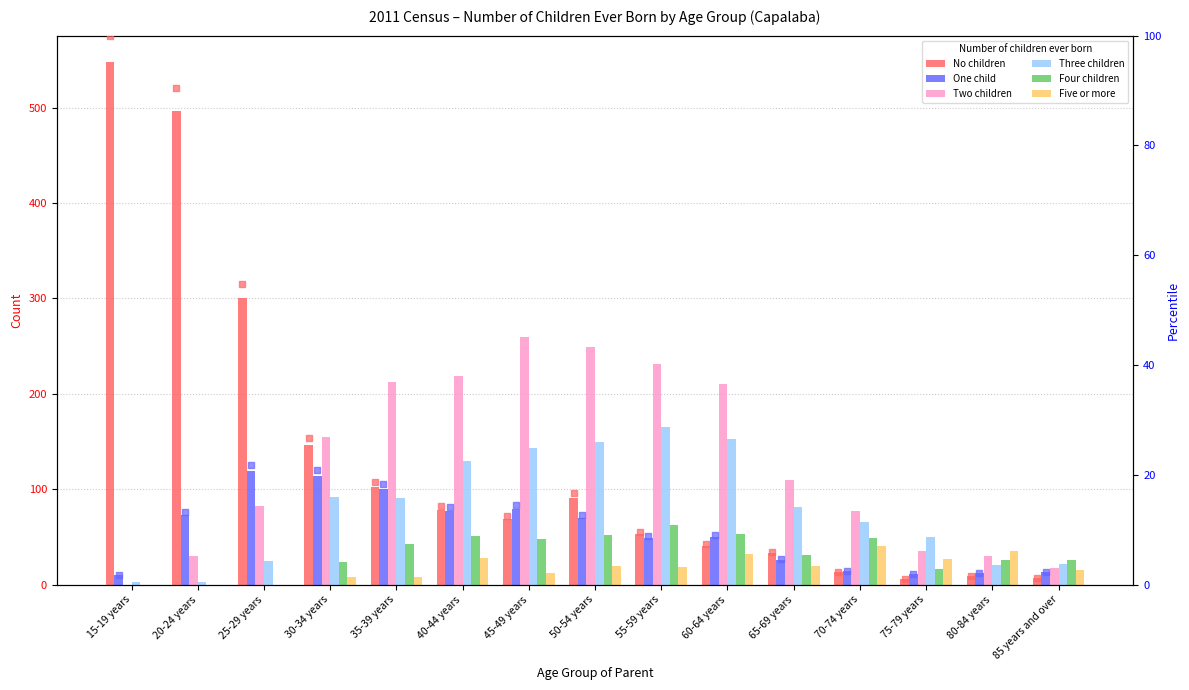

At how many categories does at least one series exceed 88?

11